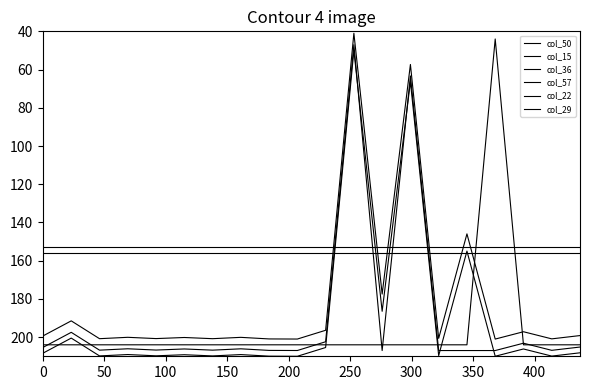

True or false: col_22 and col_29 intersect in this chart.

False